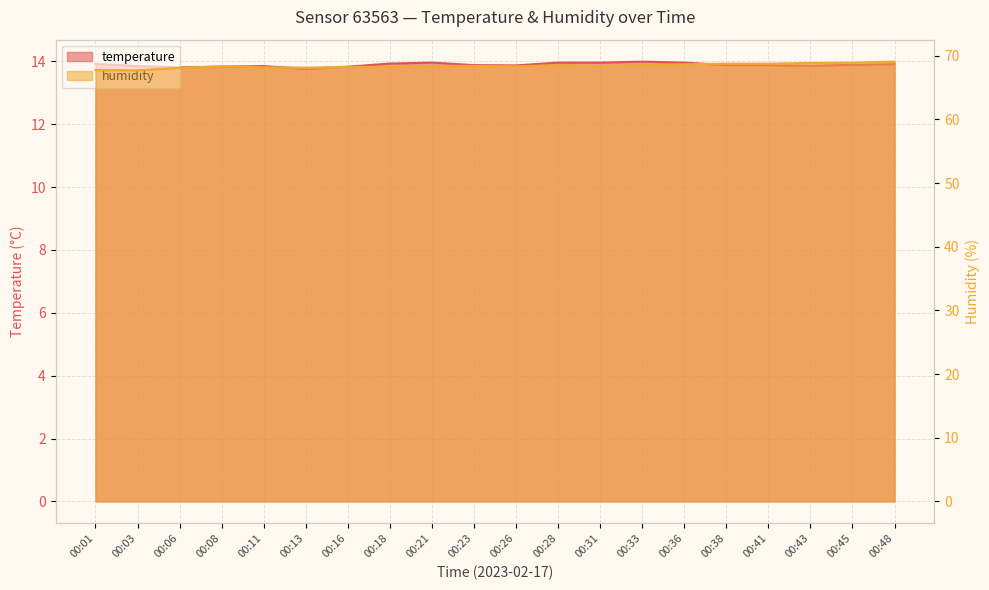

What is the difference between the maximum and second lowest values in the temperature series?

0.2